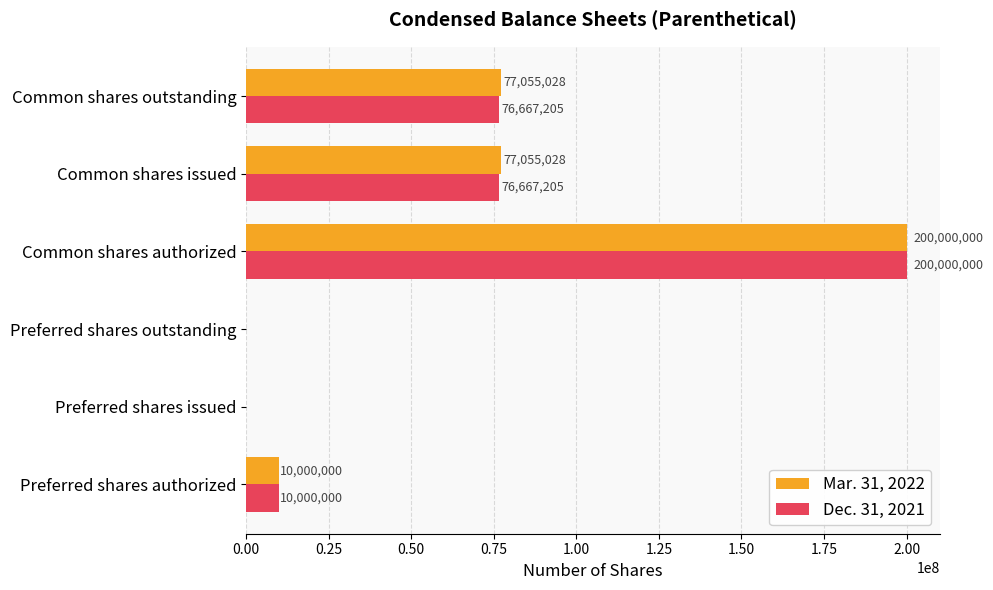

What is the sum of the Mar. 31, 2022 values at Preferred shares outstanding and Common shares outstanding?

77055028